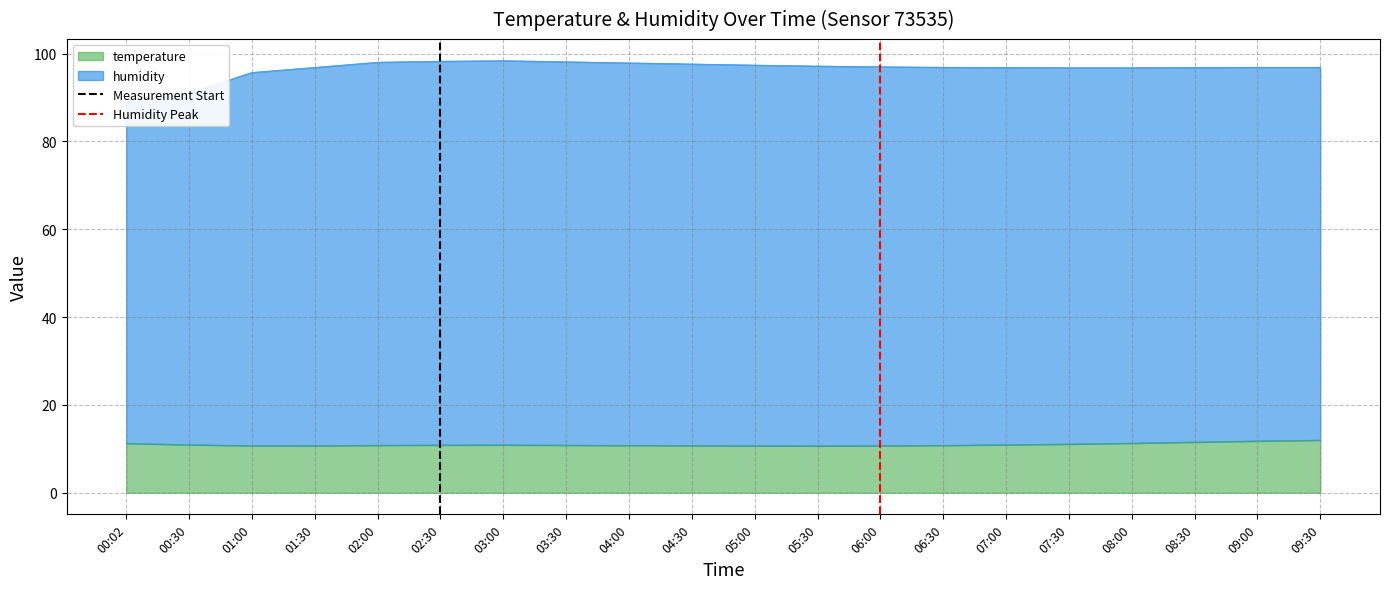

Is the value of Humidity Peak at 00:02 greater than the value of Measurement Start at 00:02?

No